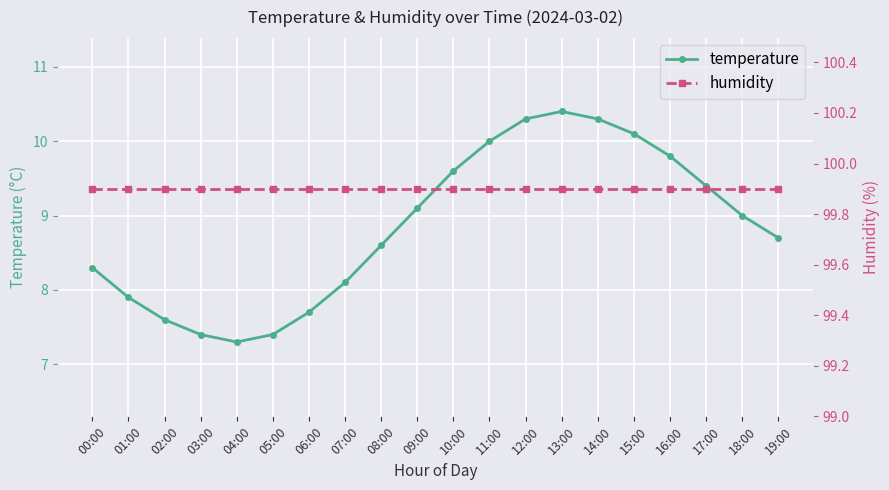

What is the total value across all series at 19:00?

108.6